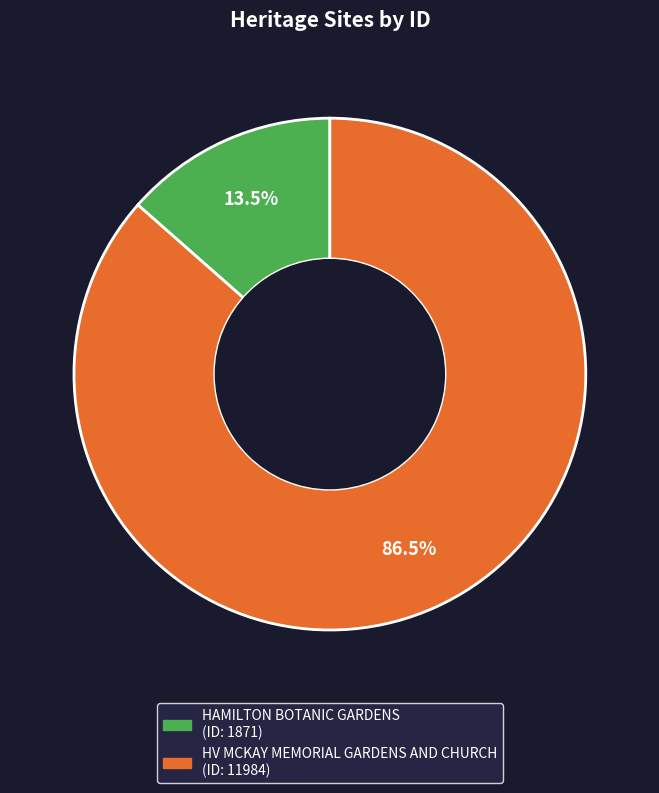

How many slices are in this pie chart?

2